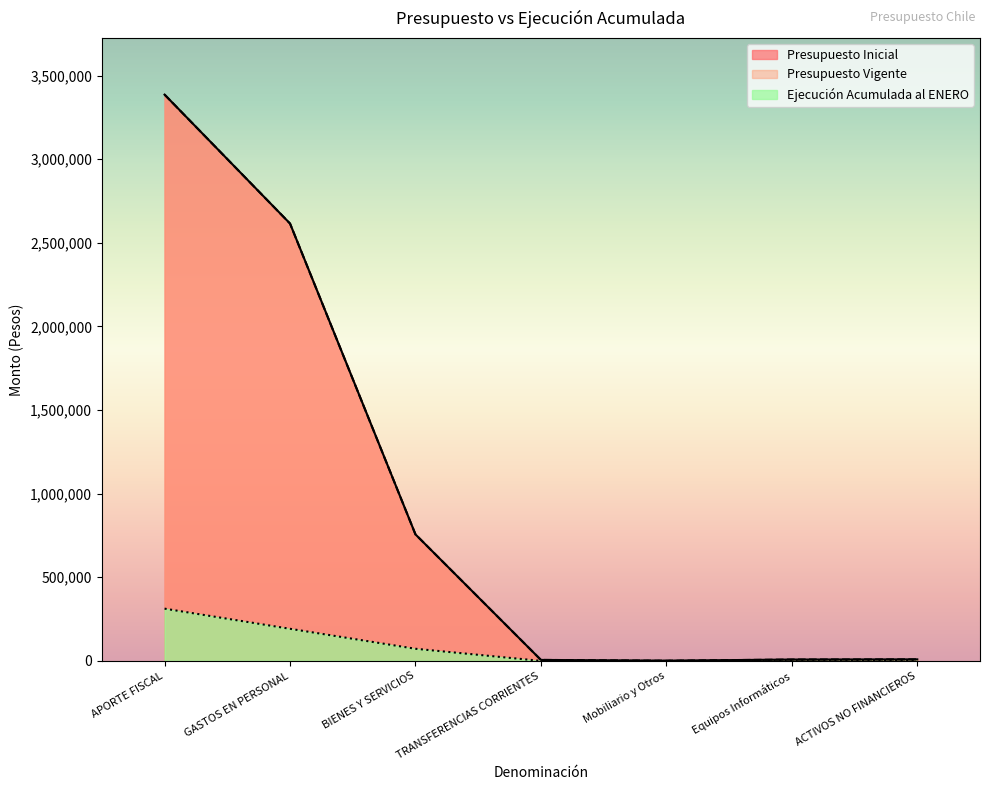

At which label does Presupuesto Vigente reach its peak?

APORTE FISCAL